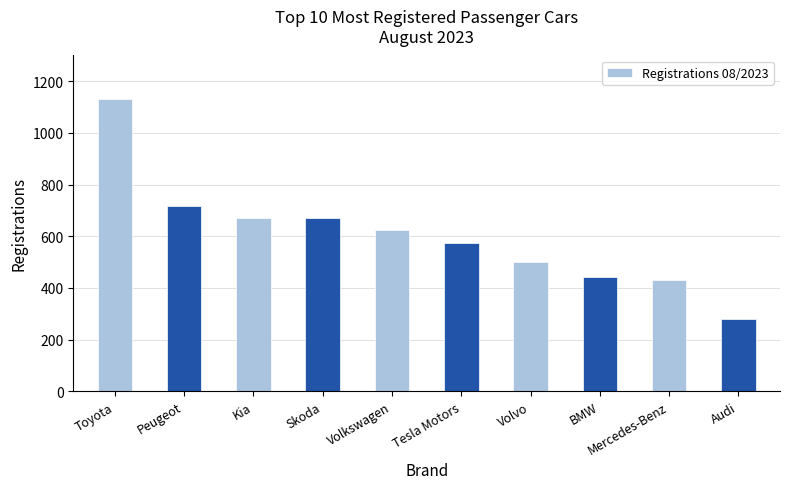

Is it true that the value at Kia is 671?

True